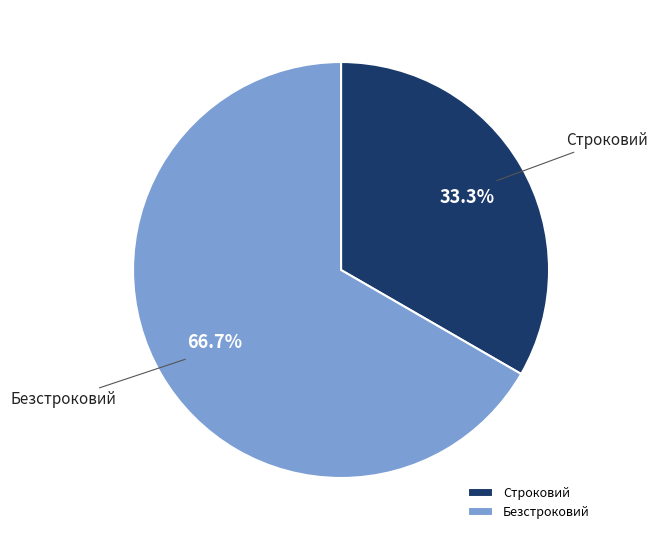

Which category has the smallest portion of the pie?

Строковий